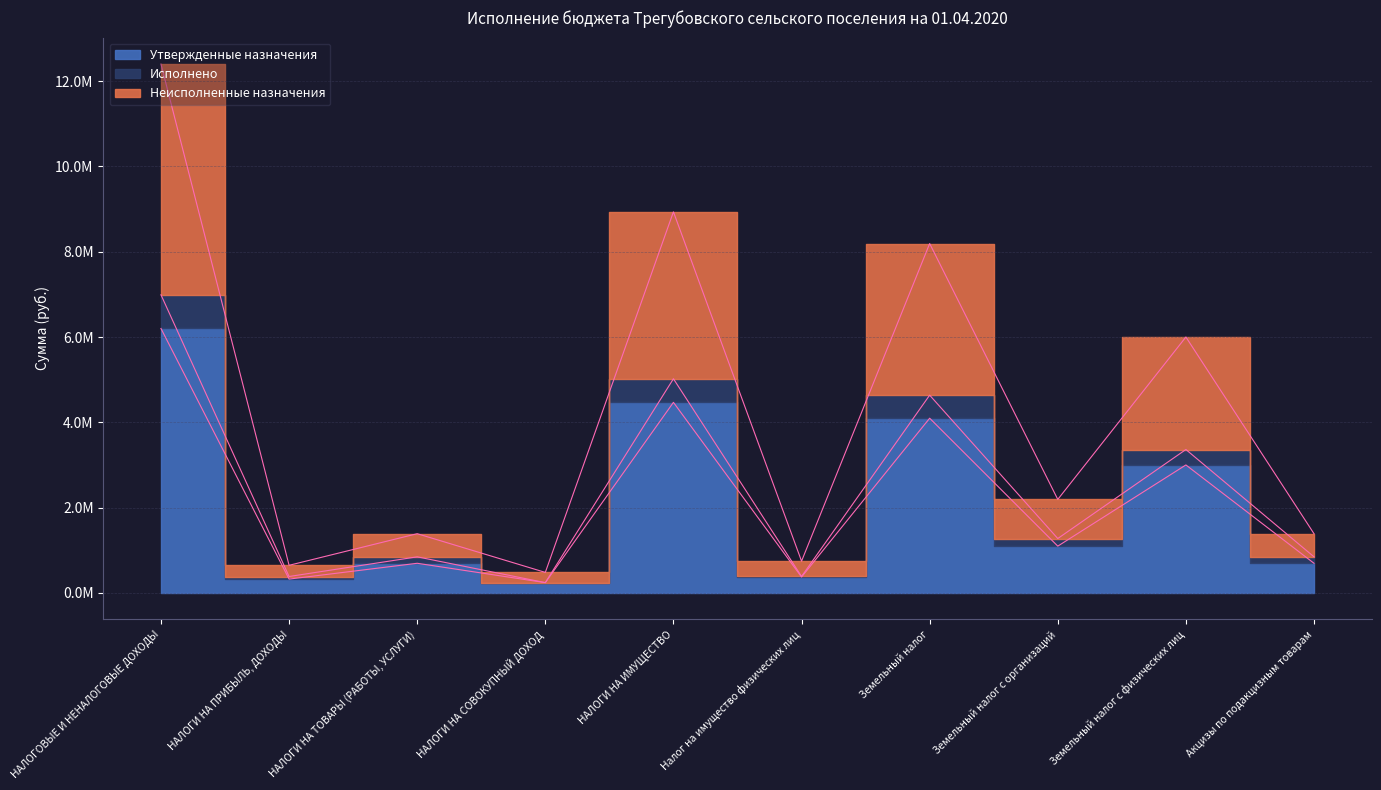

Reading left to right, extract all data points from this chart.

Утвержденные назначения: НАЛОГОВЫЕ И НЕНАЛОГОВЫЕ ДОХОДЫ=6201000.0	НАЛОГИ НА ПРИБЫЛЬ, ДОХОДЫ=323200.0	НАЛОГИ НА ТОВАРЫ (РАБОТЫ, УСЛУГИ)=693800.0	НАЛОГИ НА СОВОКУПНЫЙ ДОХОД=240000.0	НАЛОГИ НА ИМУЩЕСТВО=4468000.0	Налог на имущество физических лиц=372000.0	Земельный налог=4096000.0	Земельный налог с организаций=1096000.0	Земельный налог с физических лиц=3000000.0	Акцизы по подакцизным товарам=693800.0
Исполнено: НАЛОГОВЫЕ И НЕНАЛОГОВЫЕ ДОХОДЫ=6990562.1	НАЛОГИ НА ПРИБЫЛЬ, ДОХОДЫ=383759.4	НАЛОГИ НА ТОВАРЫ (РАБОТЫ, УСЛУГИ)=845007.4	НАЛОГИ НА СОВОКУПНЫЙ ДОХОД=240000.0	НАЛОГИ НА ИМУЩЕСТВО=5021116.4	Налог на имущество физических лиц=384586.3	Земельный налог=4636530.1	Земельный налог с организаций=1274410.0	Земельный налог с физических лиц=3362120.1	Акцизы по подакцизным товарам=845007.4
Неисполненные назначения: НАЛОГОВЫЕ И НЕНАЛОГОВЫЕ ДОХОДЫ=12402099.5	НАЛОГИ НА ПРИБЫЛЬ, ДОХОДЫ=646499.5	НАЛОГИ НА ТОВАРЫ (РАБОТЫ, УСЛУГИ)=1387600.0	НАЛОГИ НА СОВОКУПНЫЙ ДОХОД=480000.0	НАЛОГИ НА ИМУЩЕСТВО=8936000.0	Налог на имущество физических лиц=744000.0	Земельный налог=8192000.0	Земельный налог с организаций=2192000.0	Земельный налог с физических лиц=6000000.0	Акцизы по подакцизным товарам=1387600.0